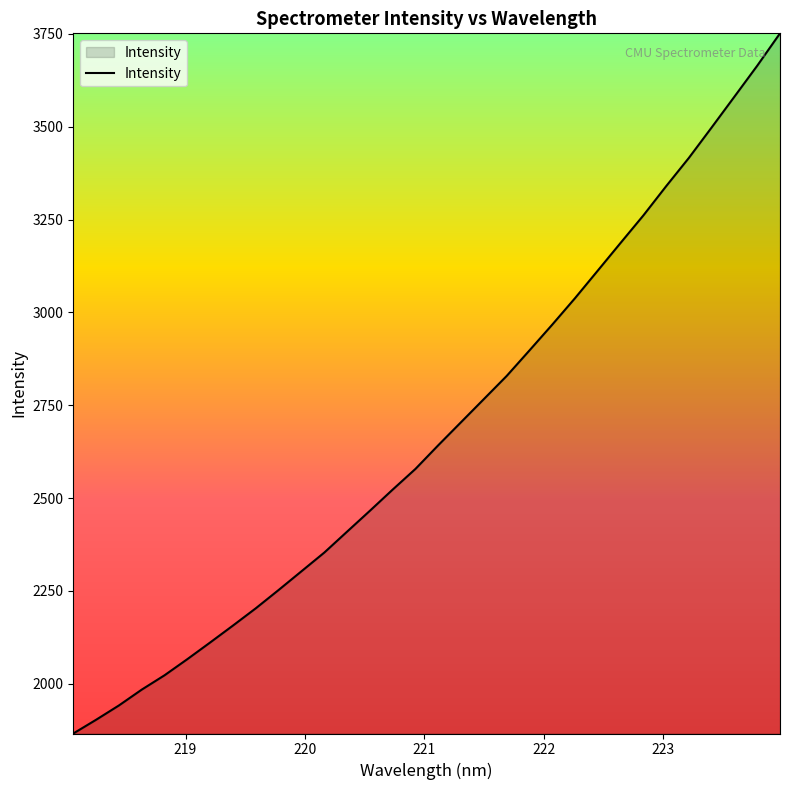

How many values are below 2642?

16